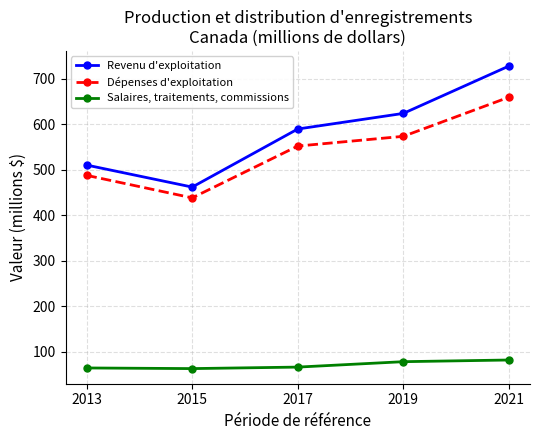

Does the chart display data point markers on the line(s)?

Yes